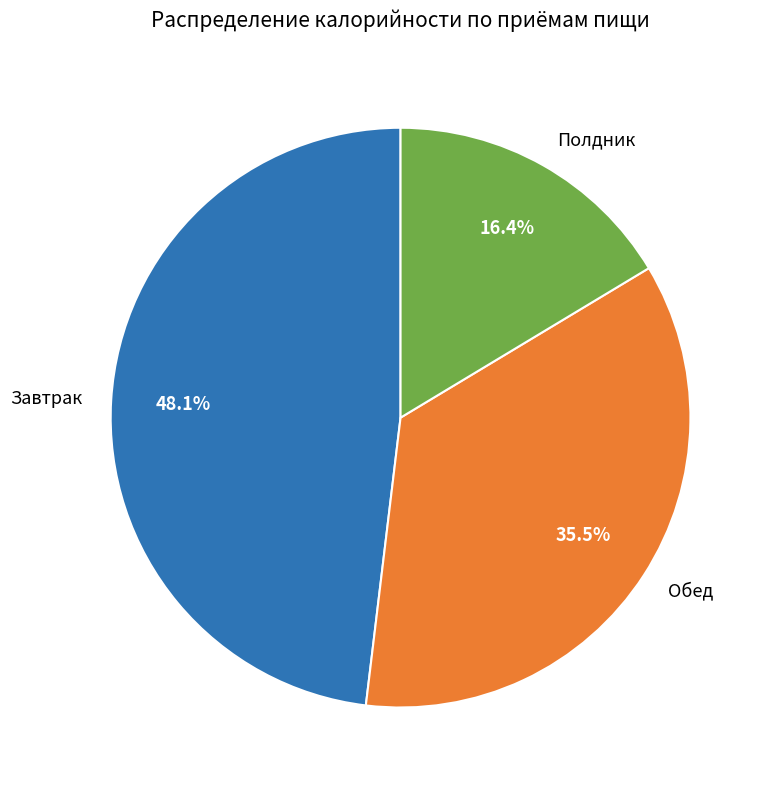

Is it true that Полдник is 4% of the pie?

False